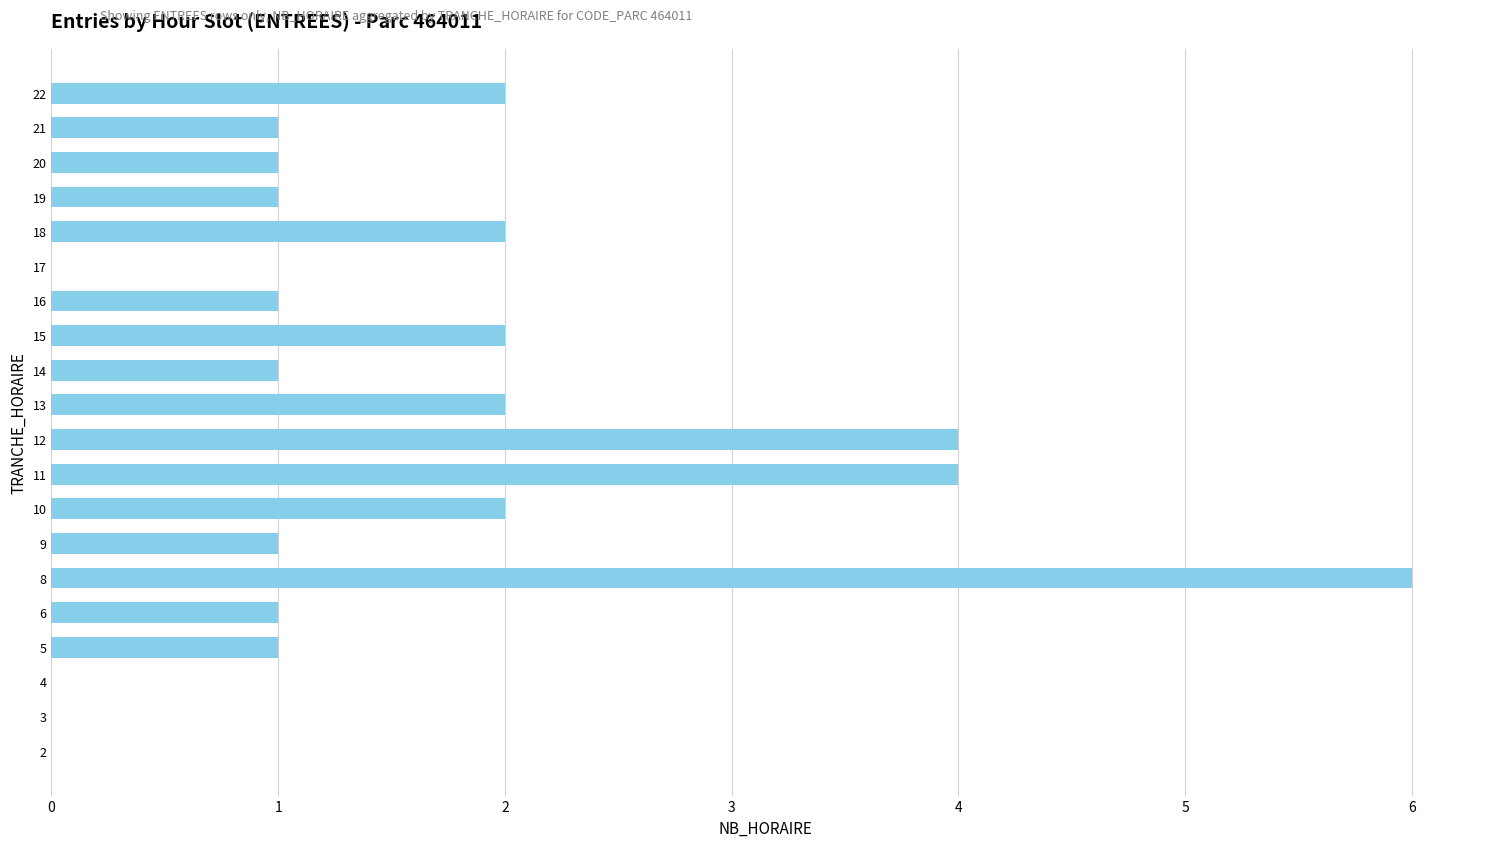

What is the maximum value shown in the chart?

6